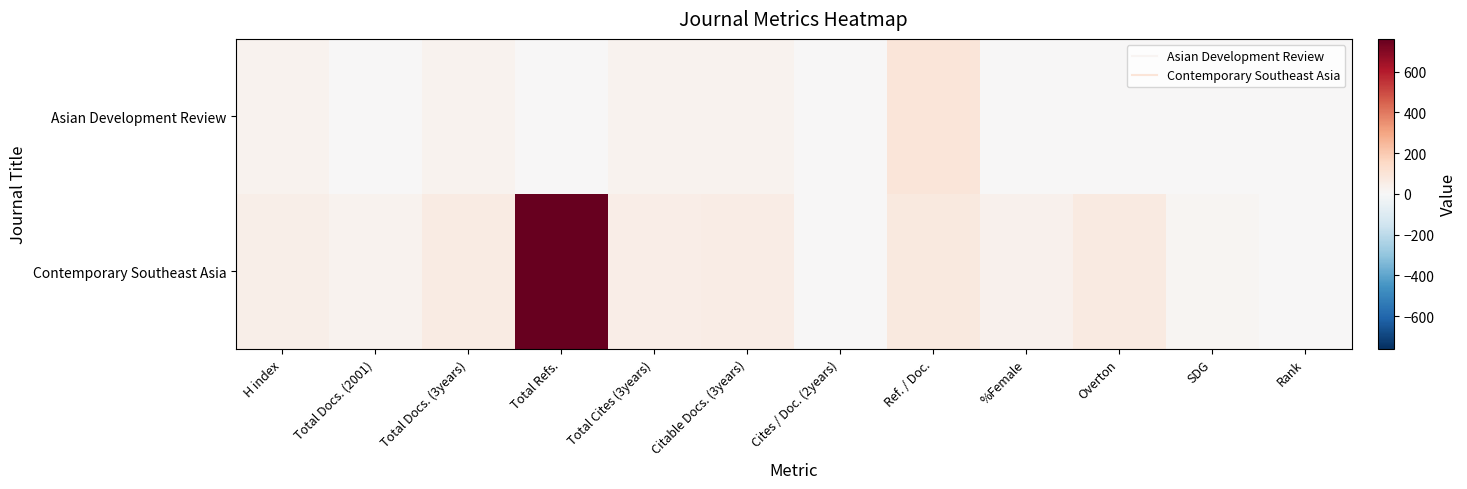

Which series has the largest total across all categories?

Contemporary Southeast Asia